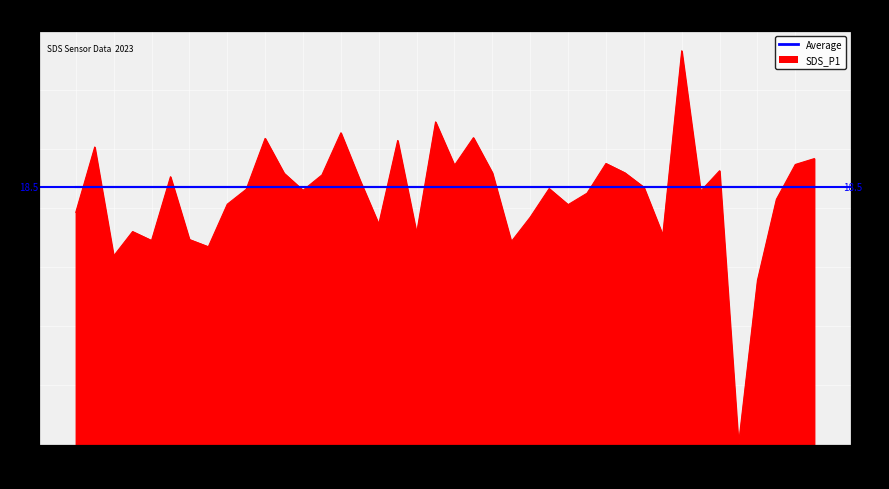

What is the value of the 1st point from the left?

16.6